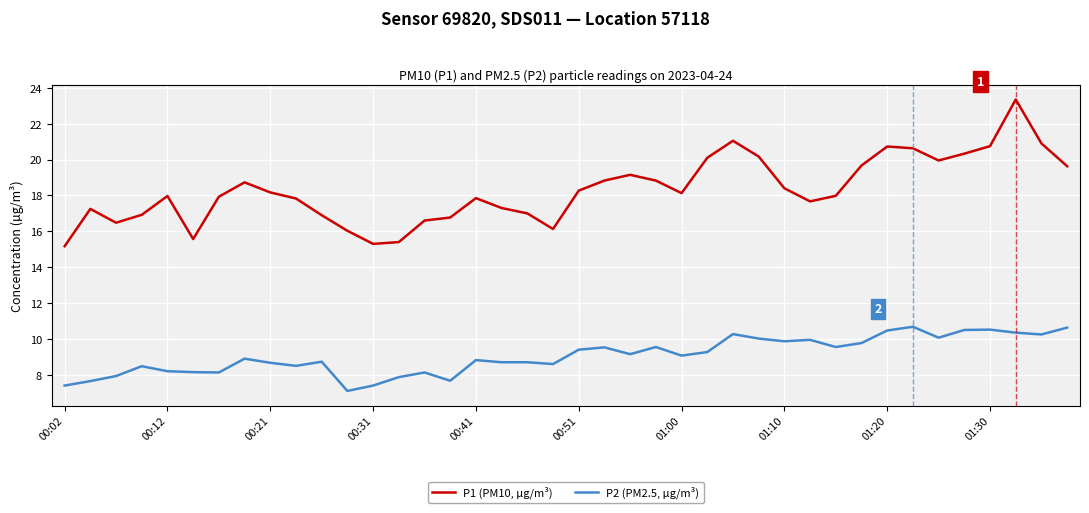

List the series in order of their peak value, highest first.

P1 (PM10, µg/m³), P2 (PM2.5, µg/m³)